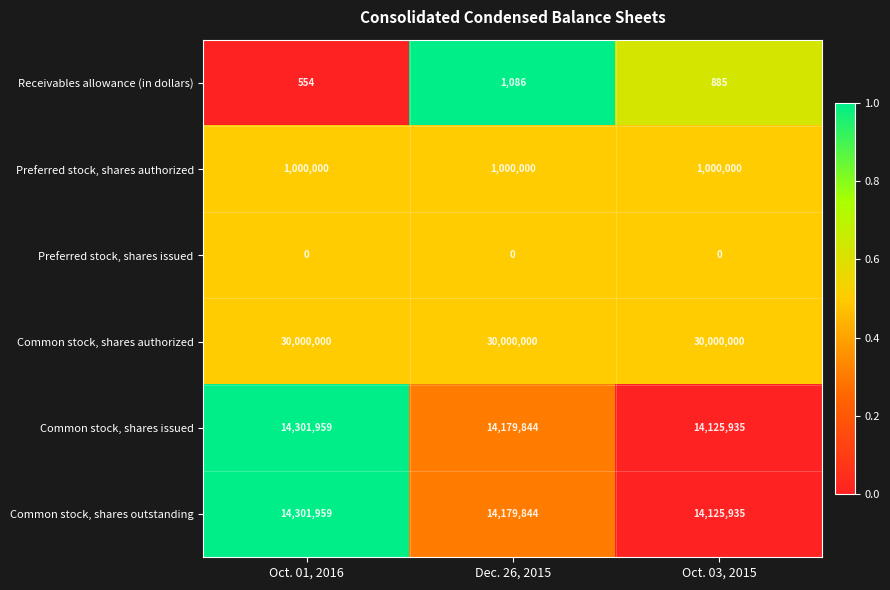

Count the number of categories in the chart.

3